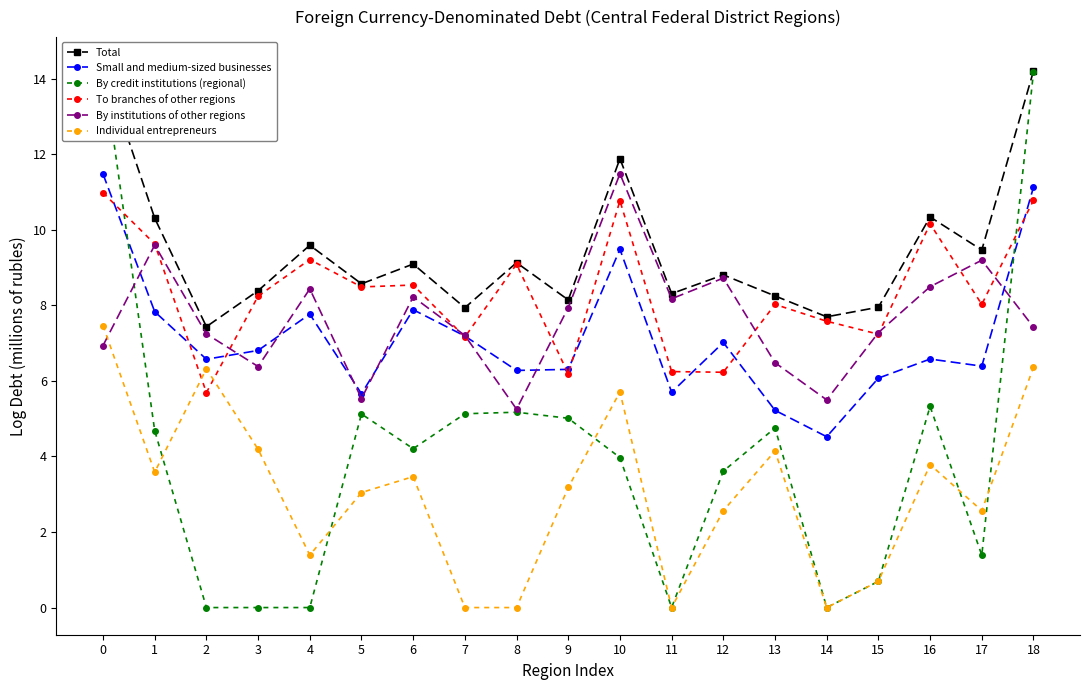

The Total series shows 5.0 at 13. True or false?

False